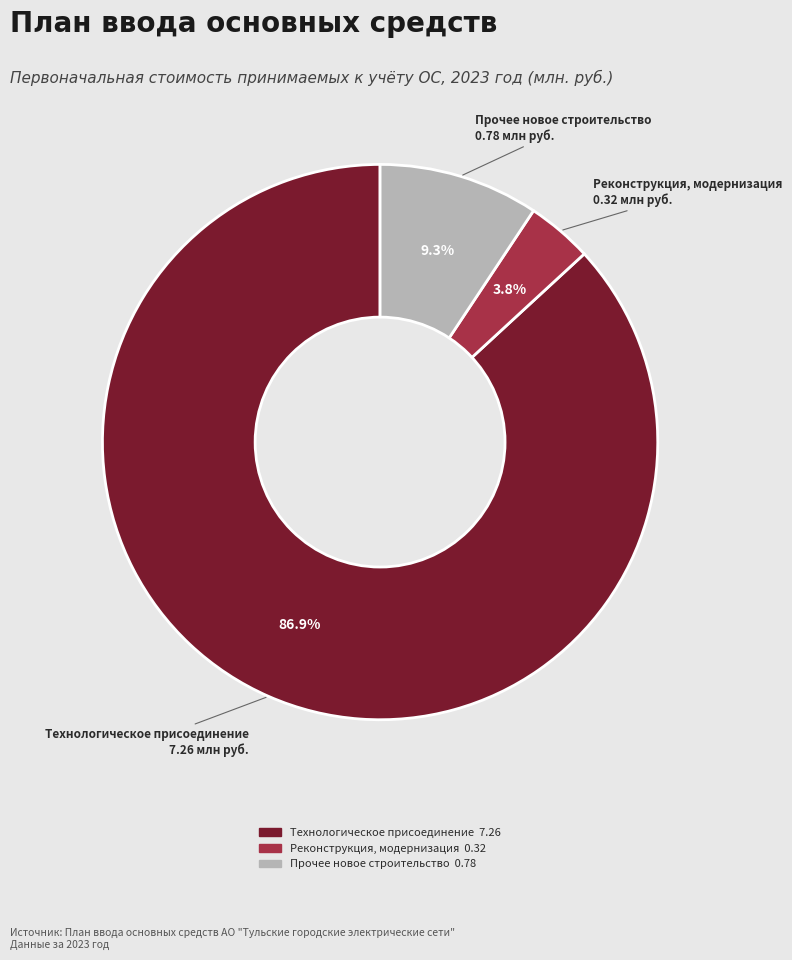

Does any single category account for the majority?

Yes